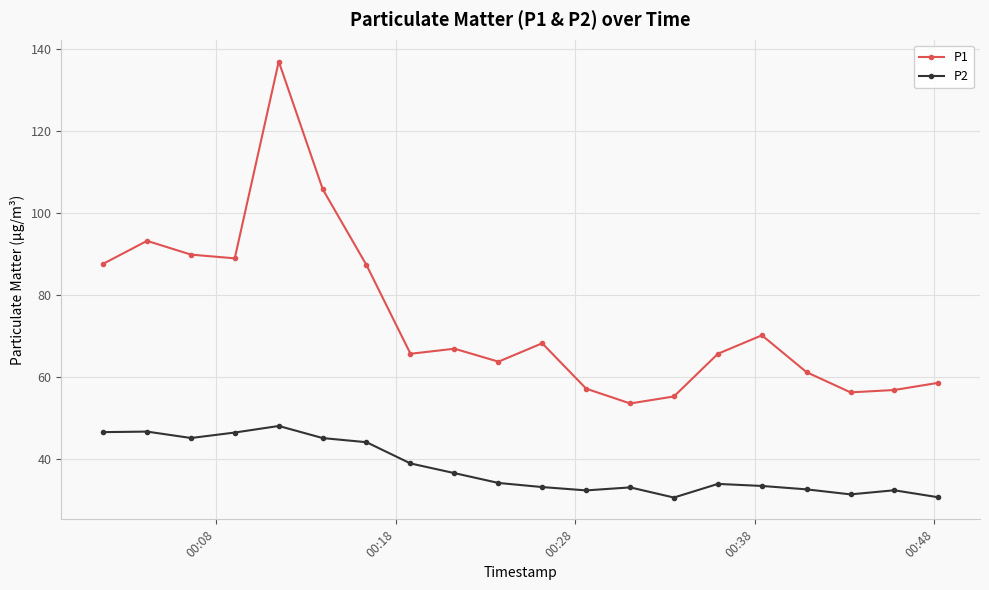

True or false: P2 has more than 0 interior local peaks.

True